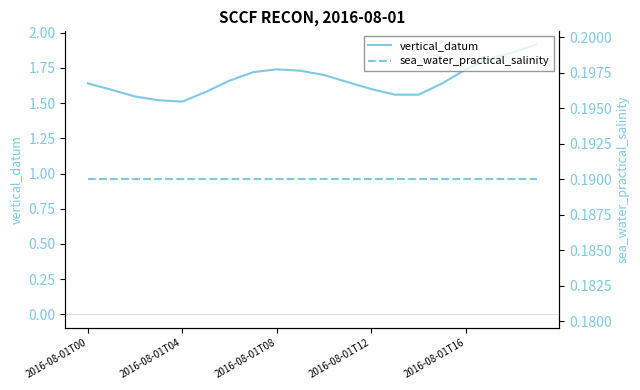

Reading left to right, what are all the values shown in this chart?

vertical_datum: 1.6	1.6	1.5	1.5	1.5	1.6	1.7	1.7	1.7	1.7	1.7	1.6	1.6	1.6	1.6	1.6	1.7	1.8	1.9	1.9
sea_water_practical_salinity: 0.2	0.2	0.2	0.2	0.2	0.2	0.2	0.2	0.2	0.2	0.2	0.2	0.2	0.2	0.2	0.2	0.2	0.2	0.2	0.2